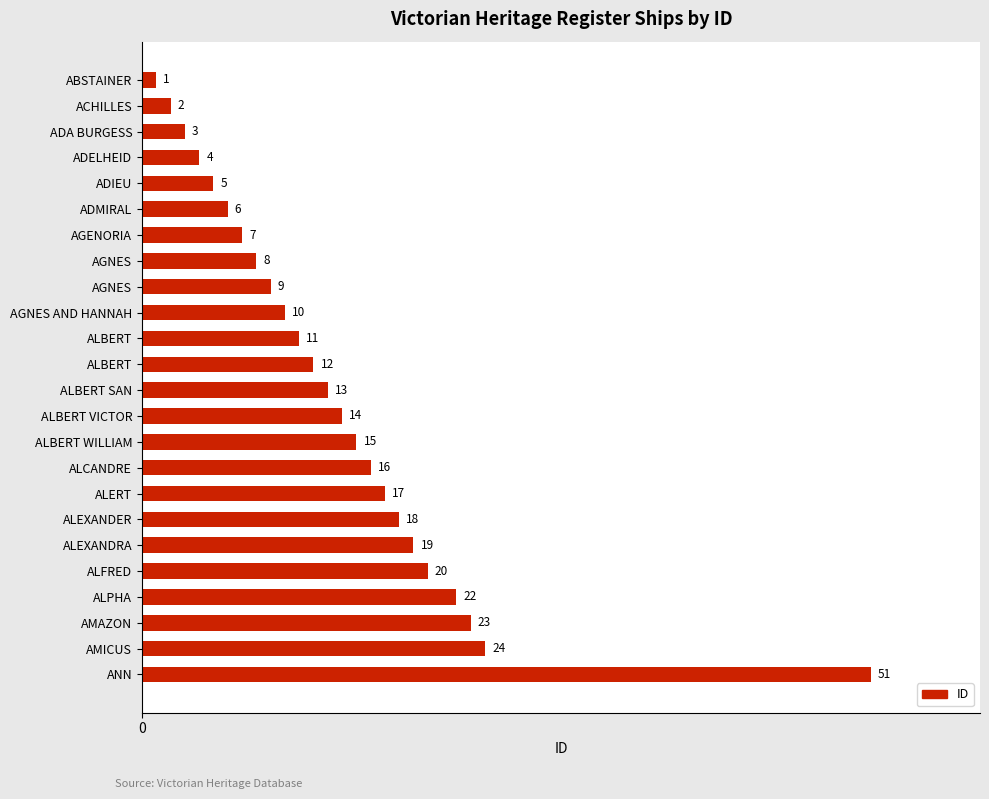

Which category has the lowest value across all series?

ABSTAINER